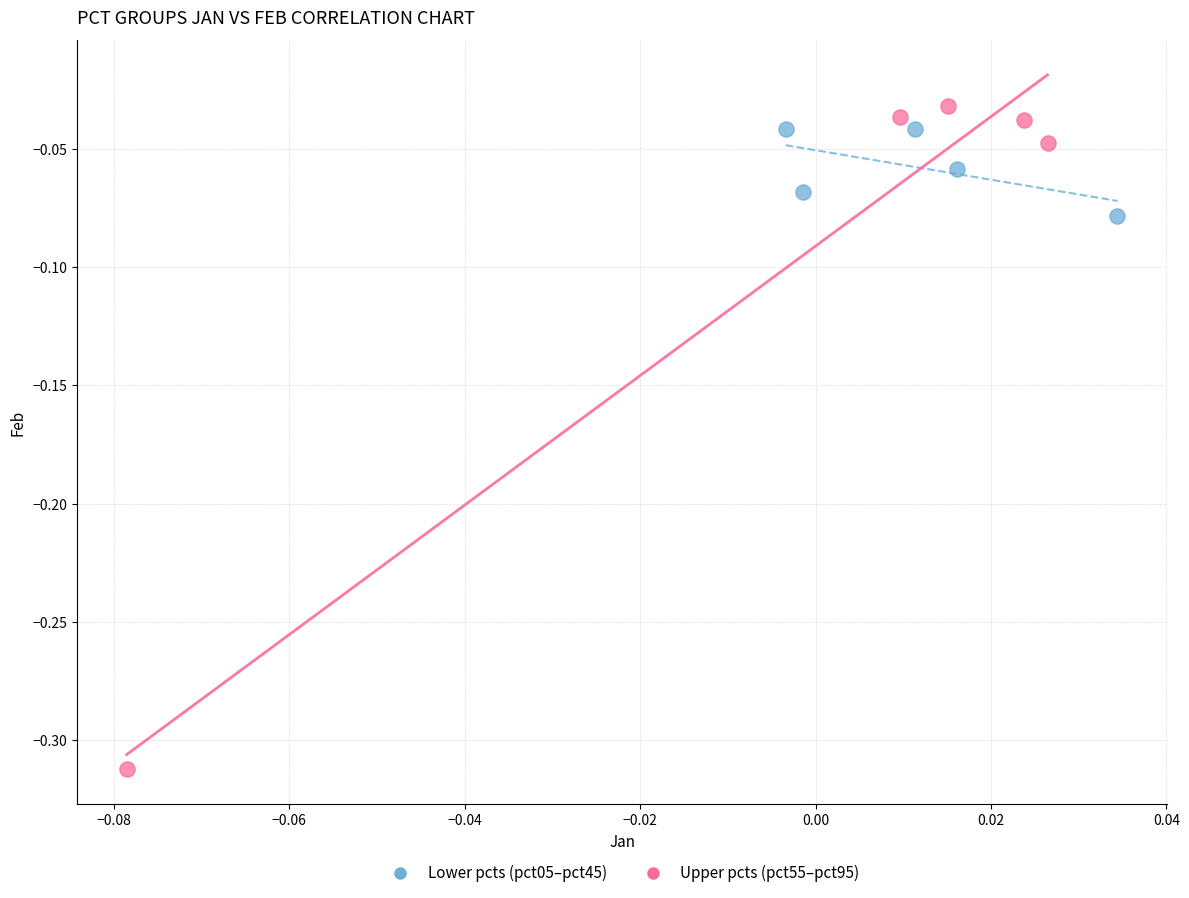

What are all the series names shown in the legend?

Lower pcts (pct05–pct45), Upper pcts (pct55–pct95)